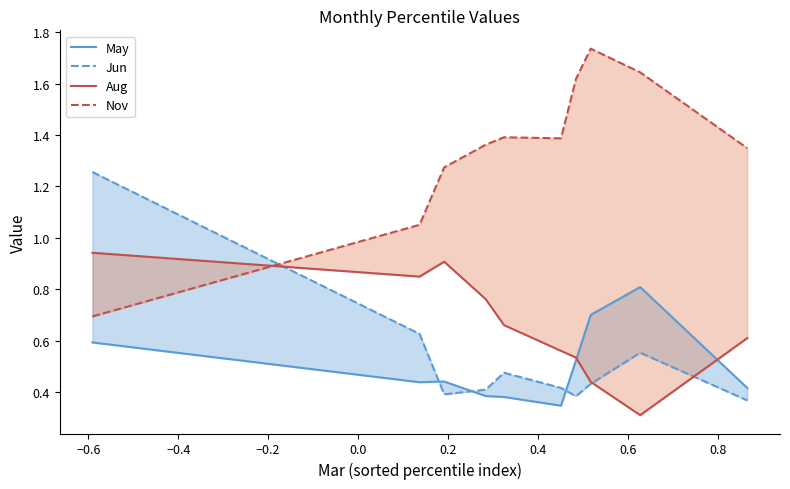

What is the minimum value for Jun?

0.4